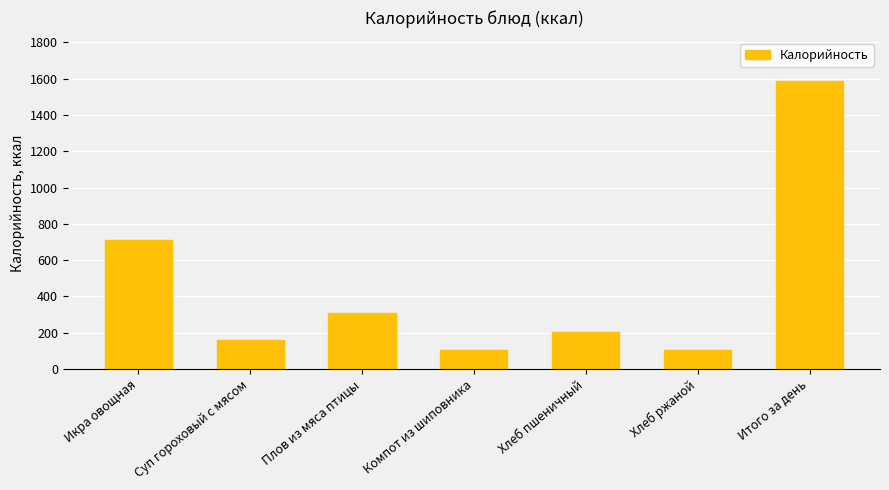

The chart shows a value of 105 at Хлеб пшеничный. True or false?

False